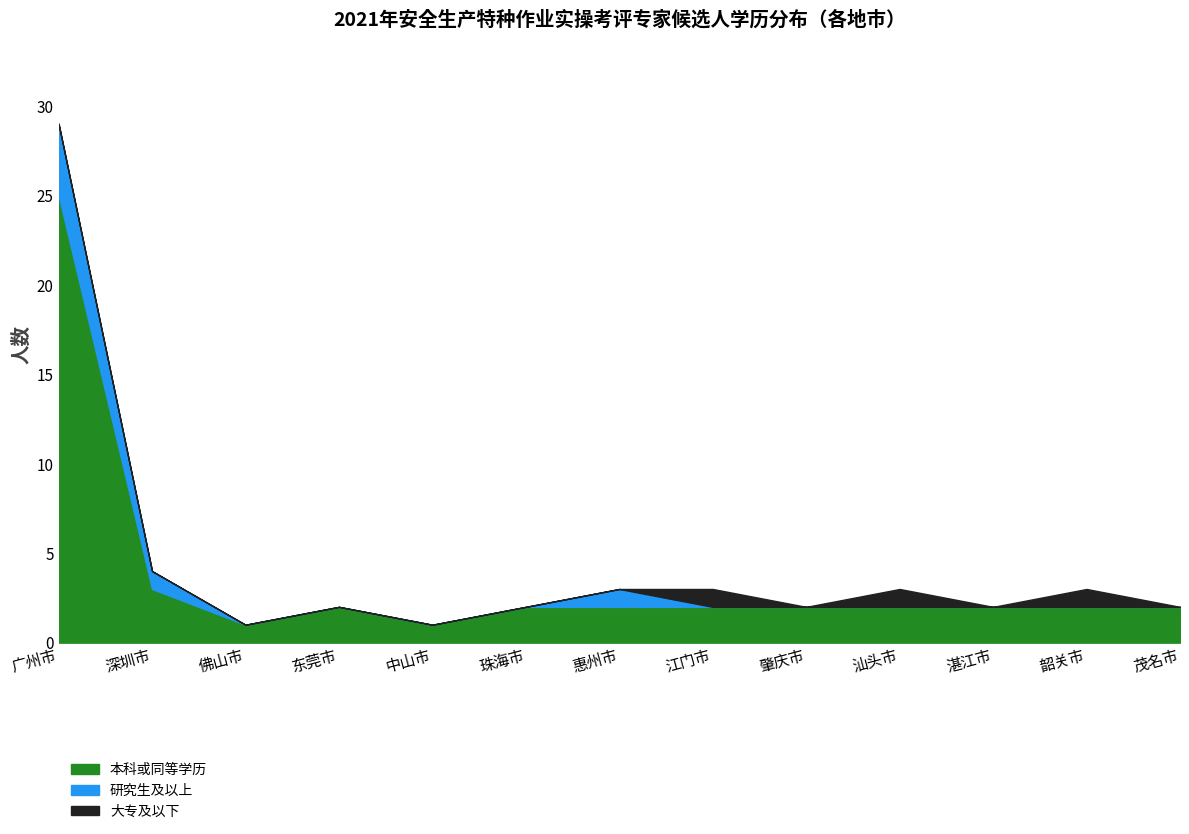

Rank the series by their maximum value, from lowest to highest.

大专及以下, 研究生及以上, 本科或同等学历